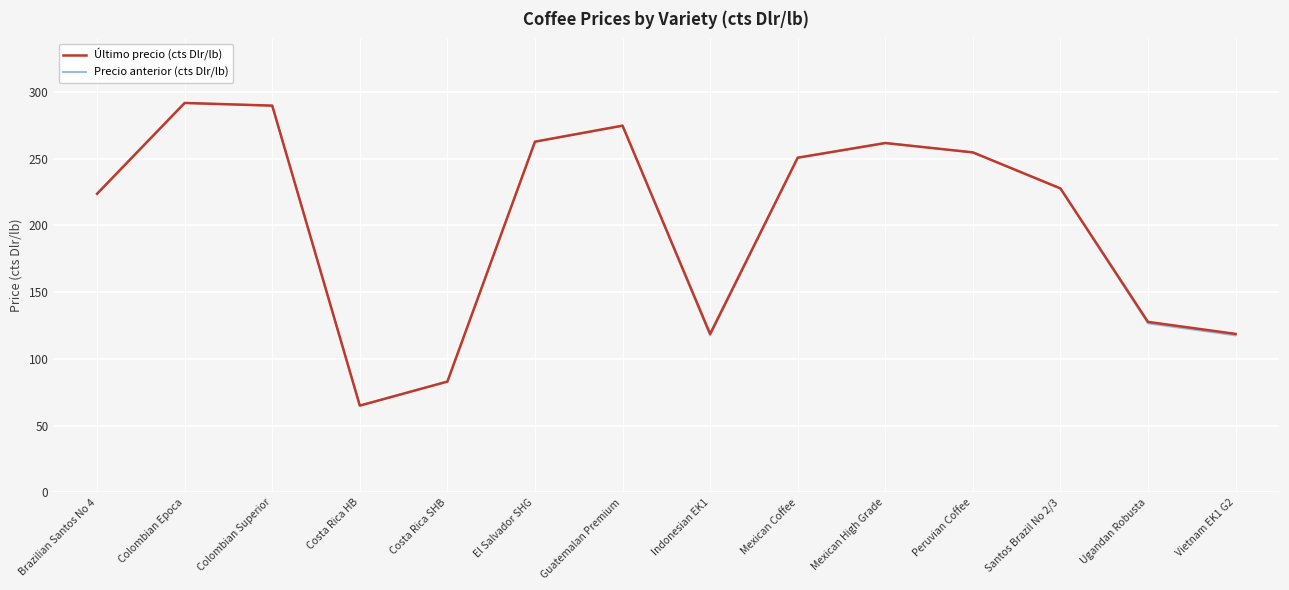

Count the number of categories in the chart.

14